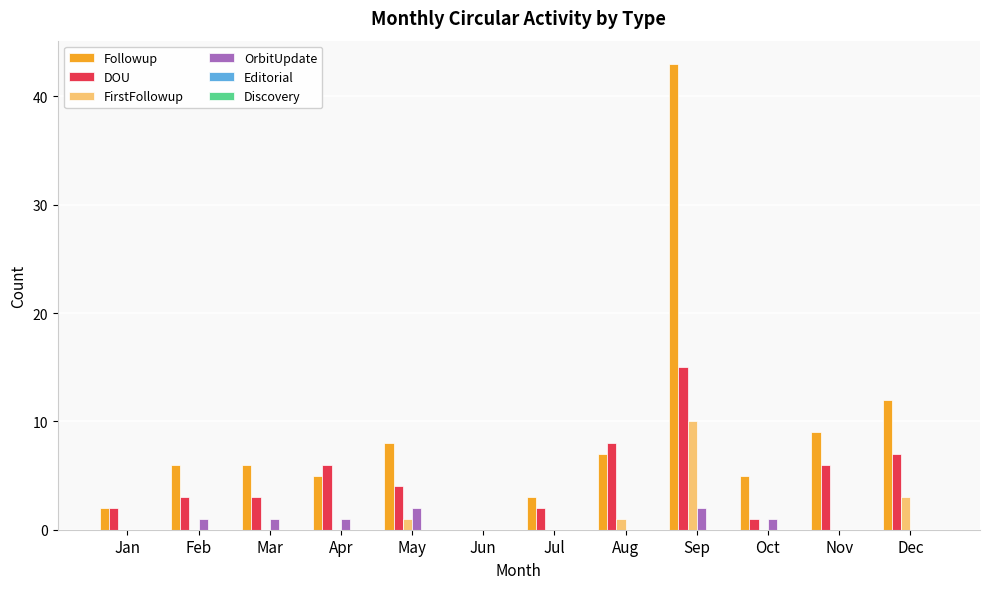

What is the sum of all OrbitUpdate values?

8